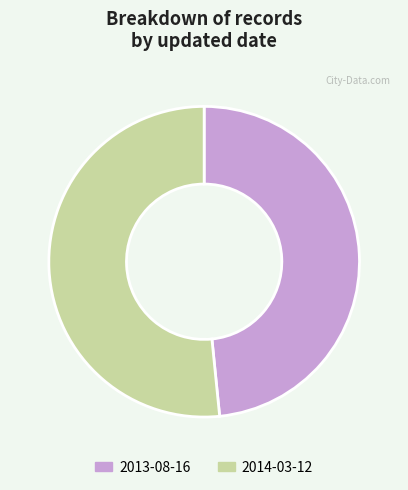

What is the ratio of the value at 2013-08-16 to the value at 2014-03-12?

0.9